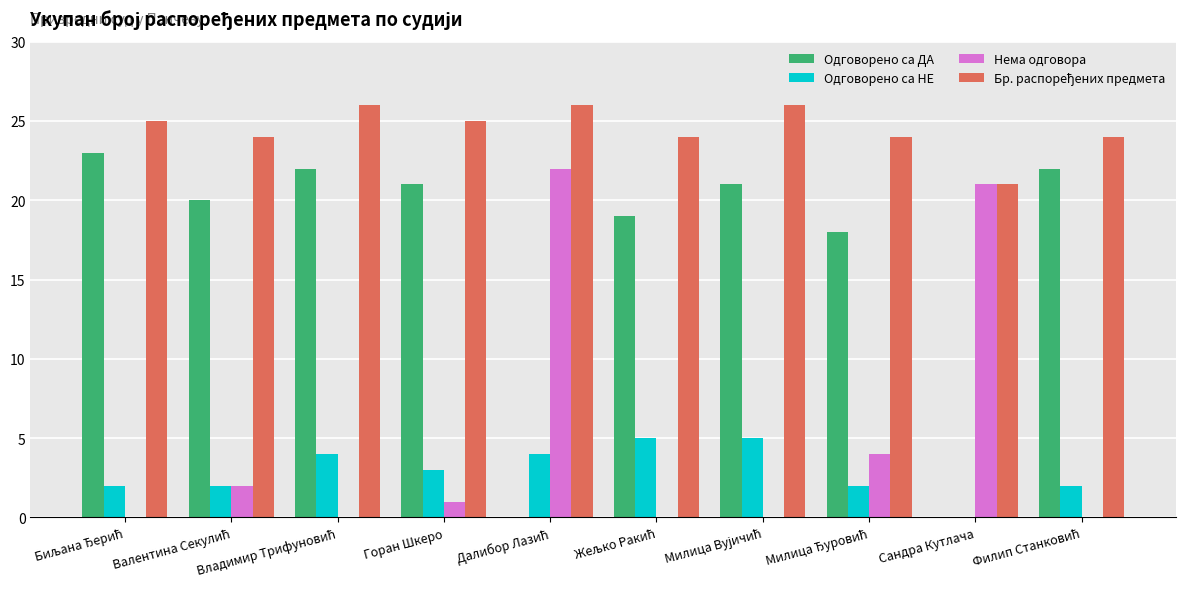

Is it true that Одговорено са ДА equals 0 at Сандра Кутлача?

True